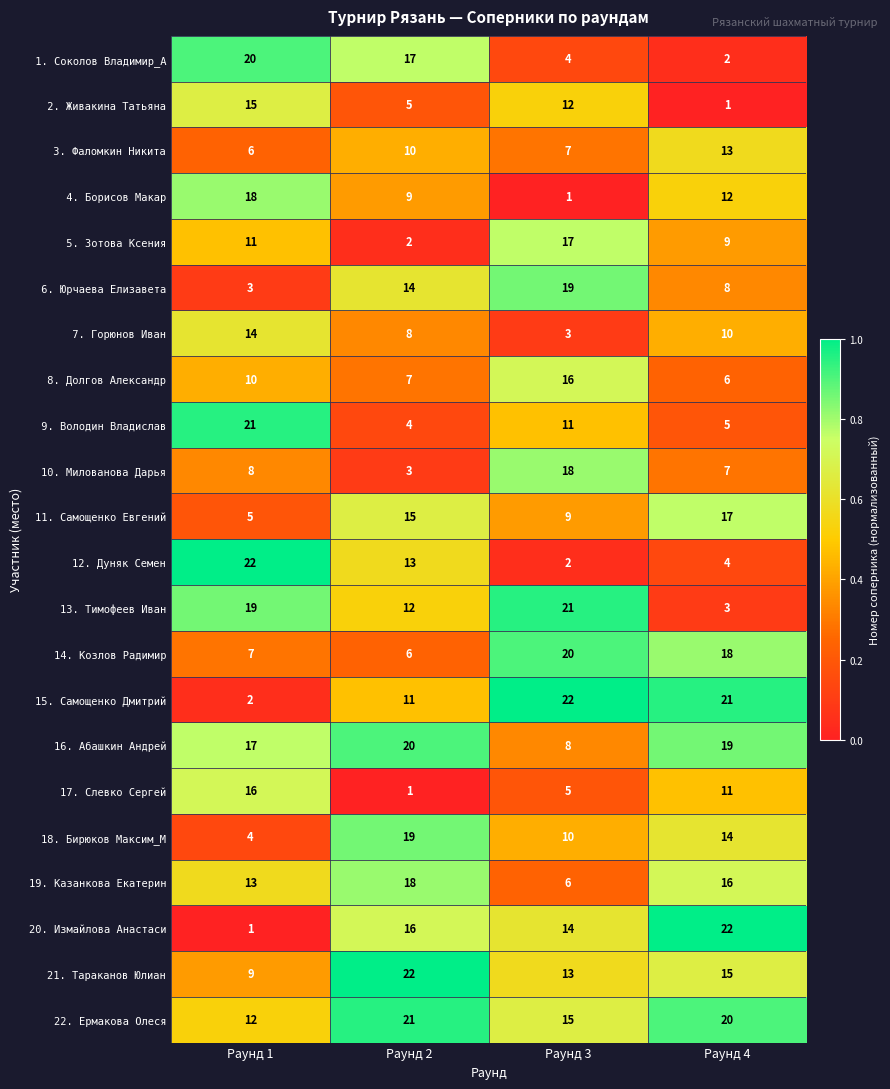

Which series has the widest spread of values?

20. Измайлова Анастаси